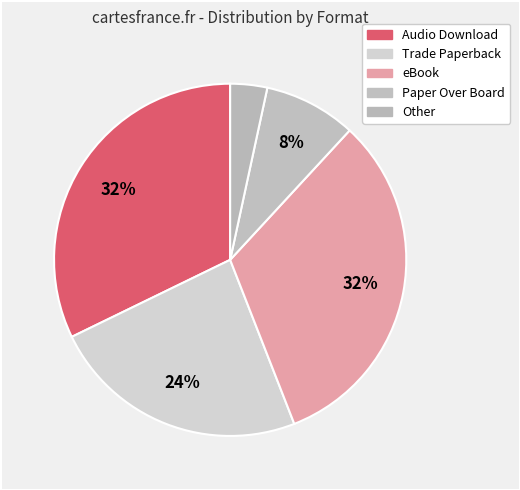

Is there a majority slice in this chart?

No